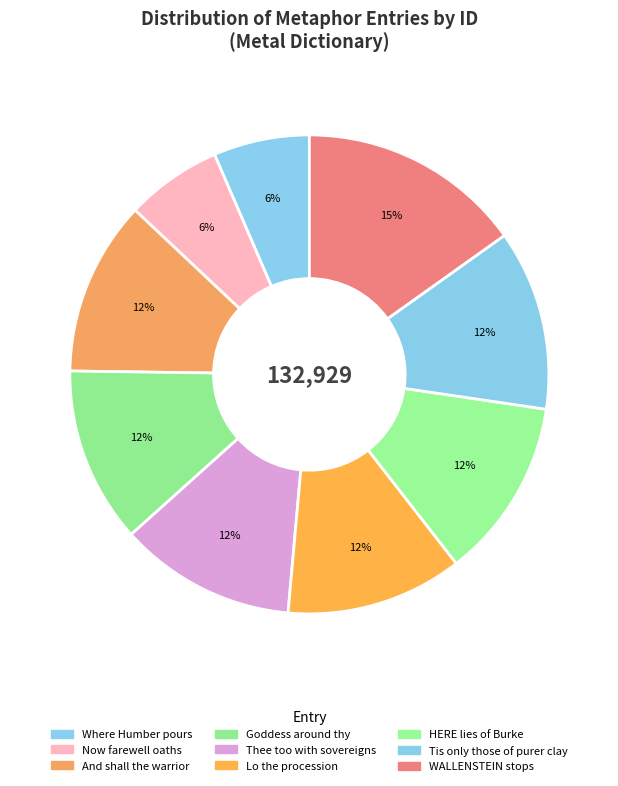

How many slices are in this pie chart?

9